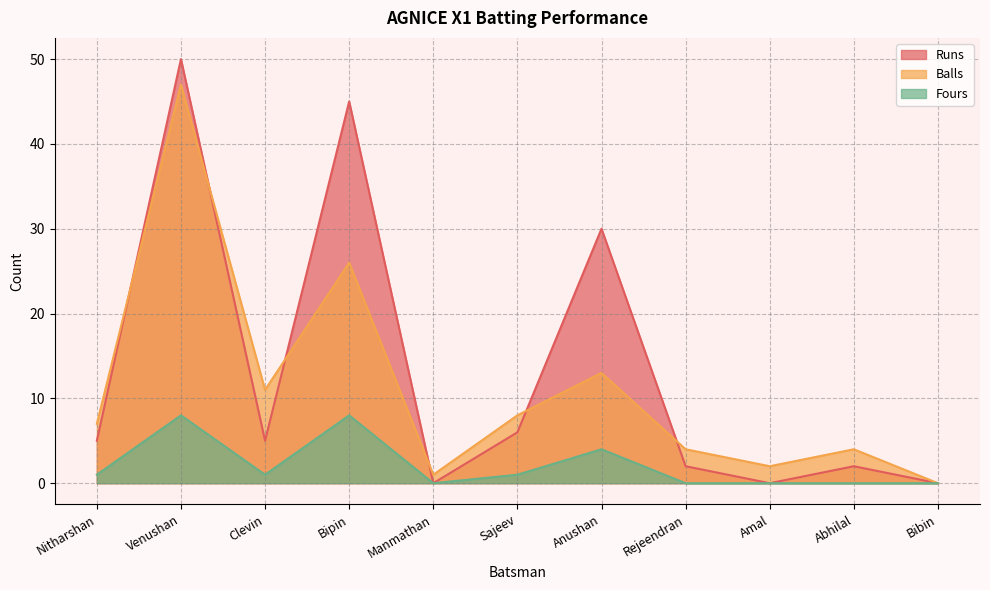

What is the label of the 4th point from the right?

Rejeendran